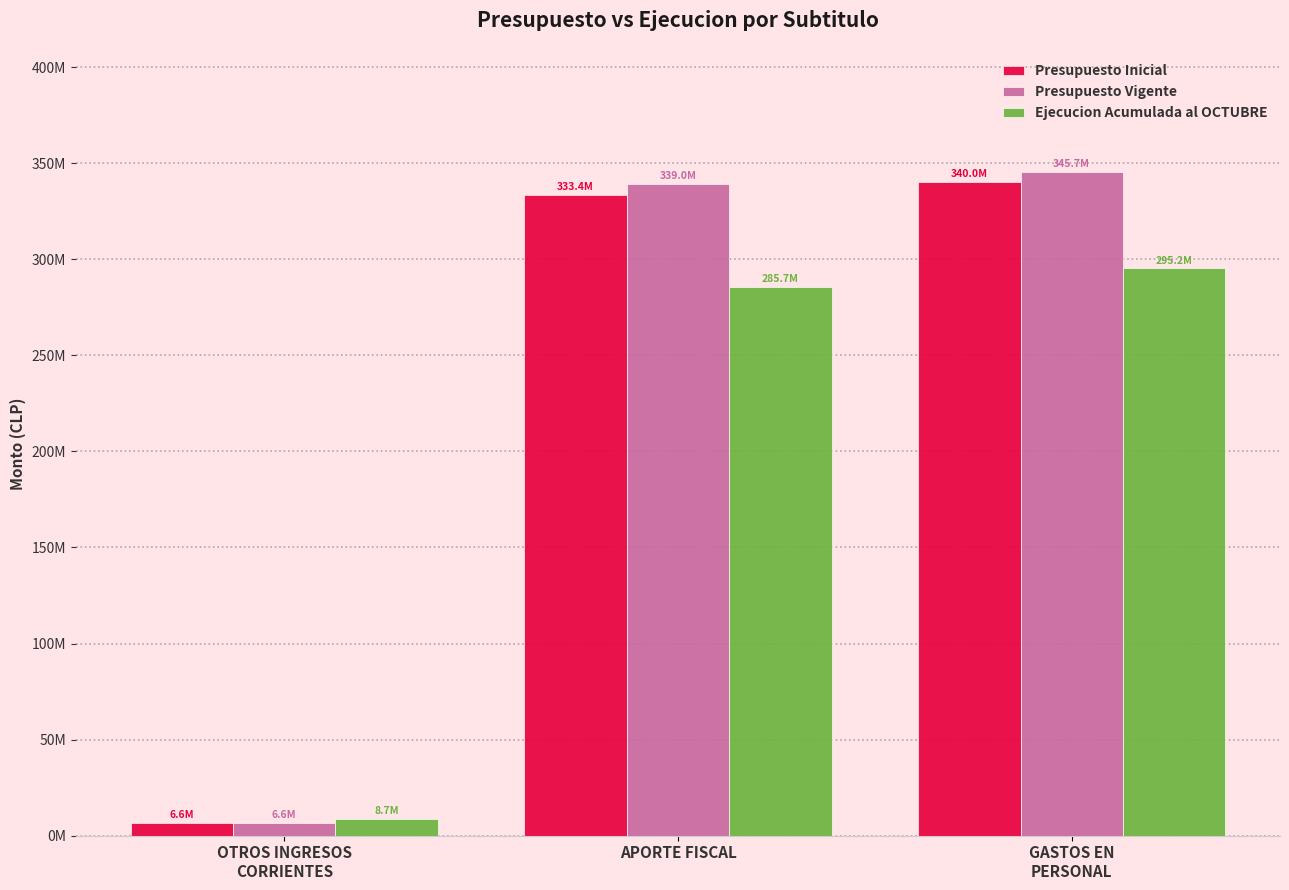

What is the total value across all series at APORTE FISCAL?

958141780